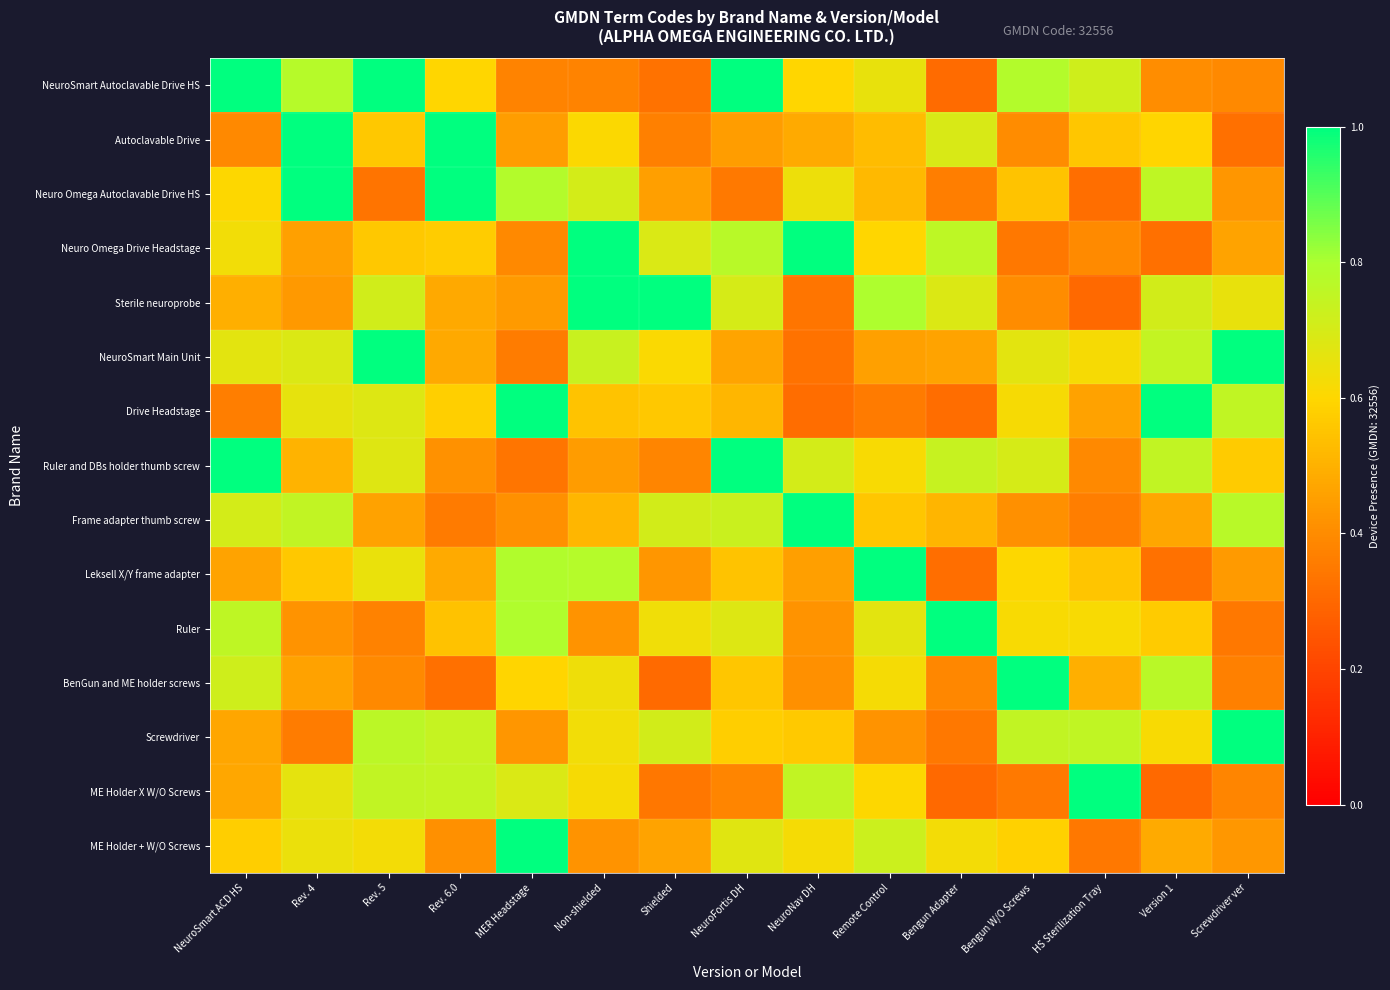

Count the Ruler values in the range 0 to 1.

15